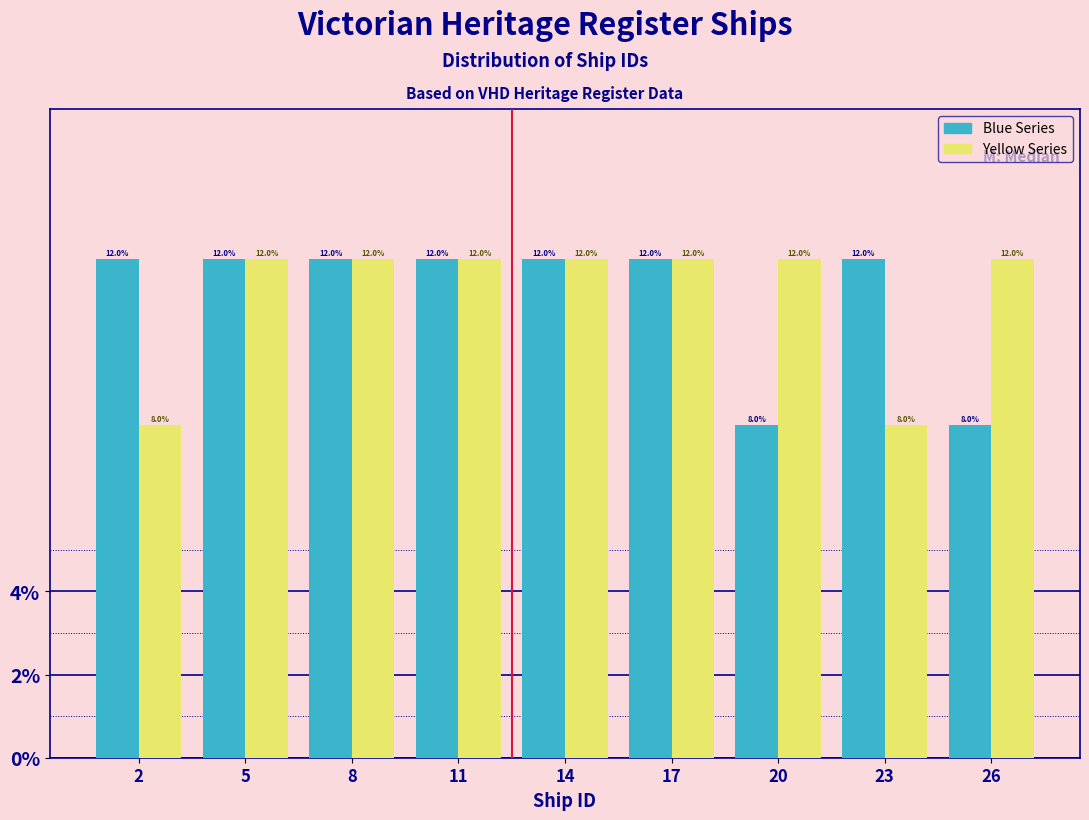

Reading left to right, list all the values displayed in this chart.

Blue Series: 2=12	5=12	8=12	11=12	14=12	17=12	20=8	23=12	26=8
Yellow Series: 2=8	5=12	8=12	11=12	14=12	17=12	20=12	23=8	26=12